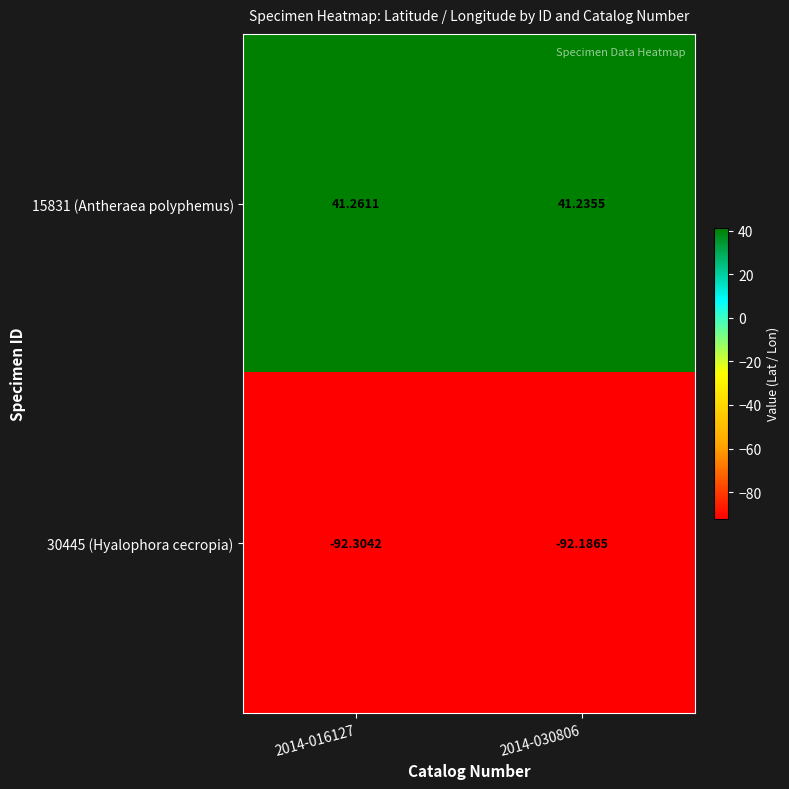

Rank the series at 2014-030806 from highest to lowest value.

15831 (Antheraea polyphemus), 30445 (Hyalophora cecropia)